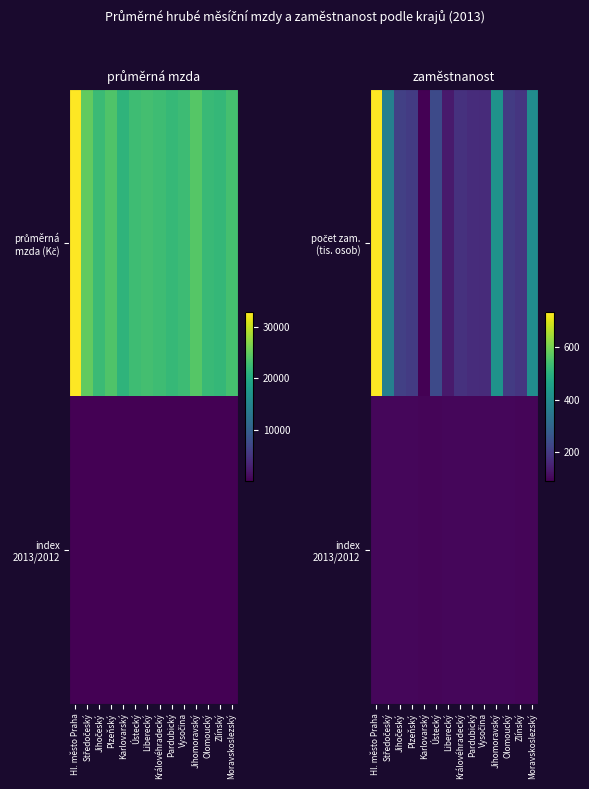

Which has a higher value, Královéhradecký or Pardubický?

Královéhradecký